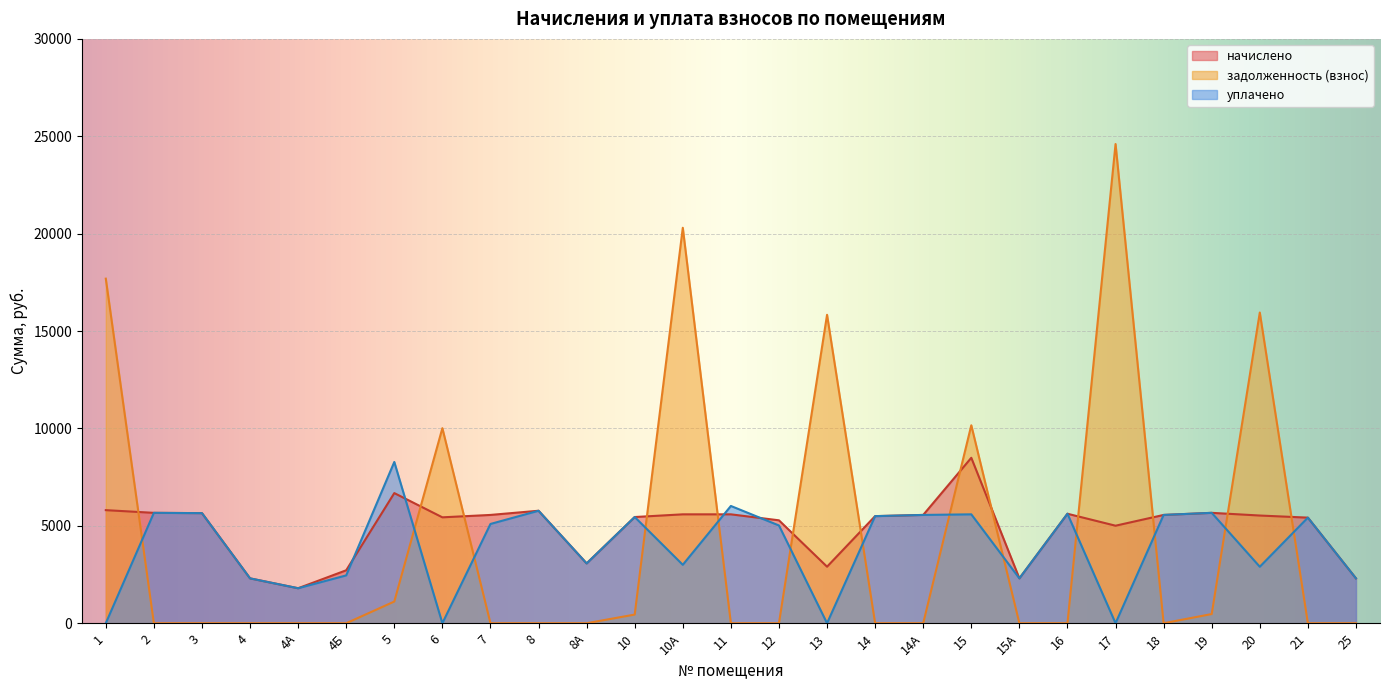

The value of начислено at 5 is 6681.6. True or false?

True